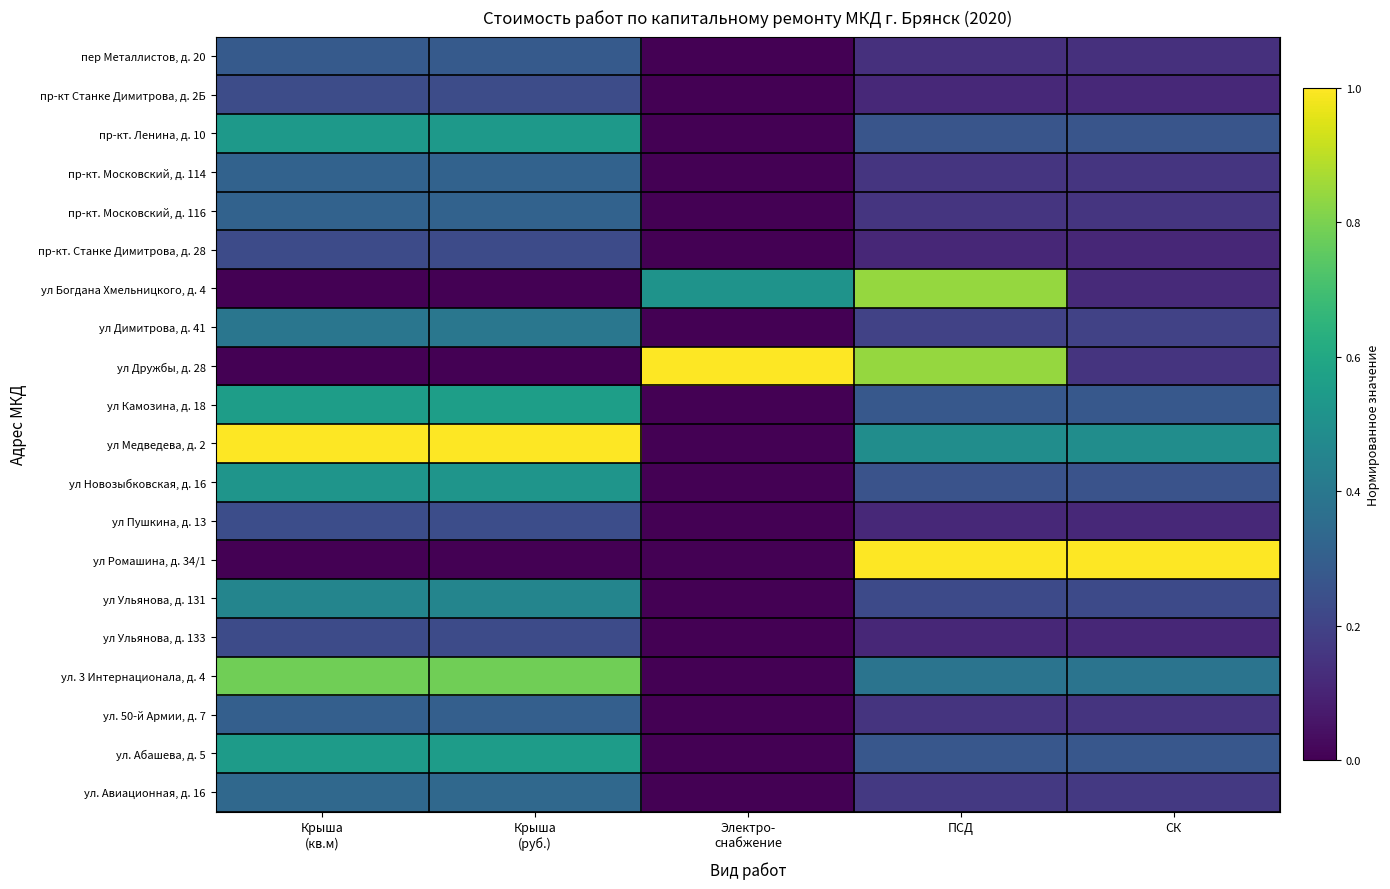

Which series has the widest spread of values?

ул Дружбы, д. 28